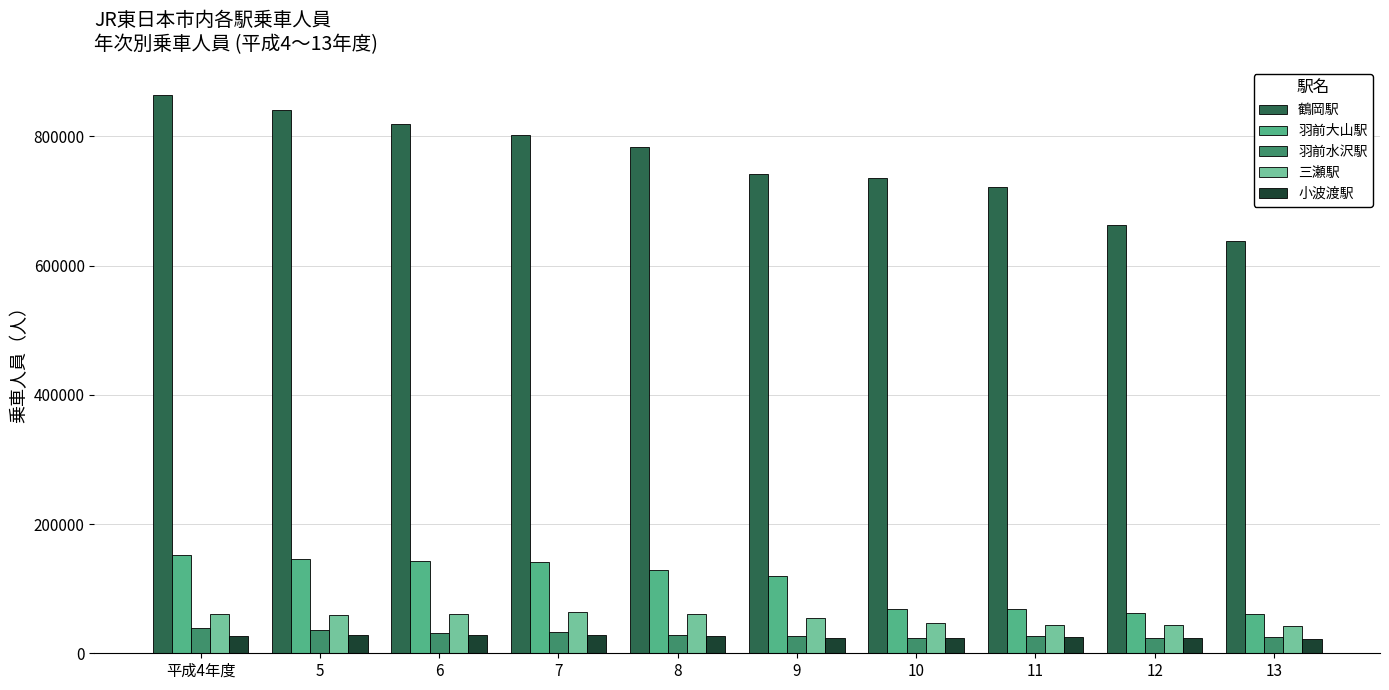

What is the difference between the highest and lowest values at 12?

639600